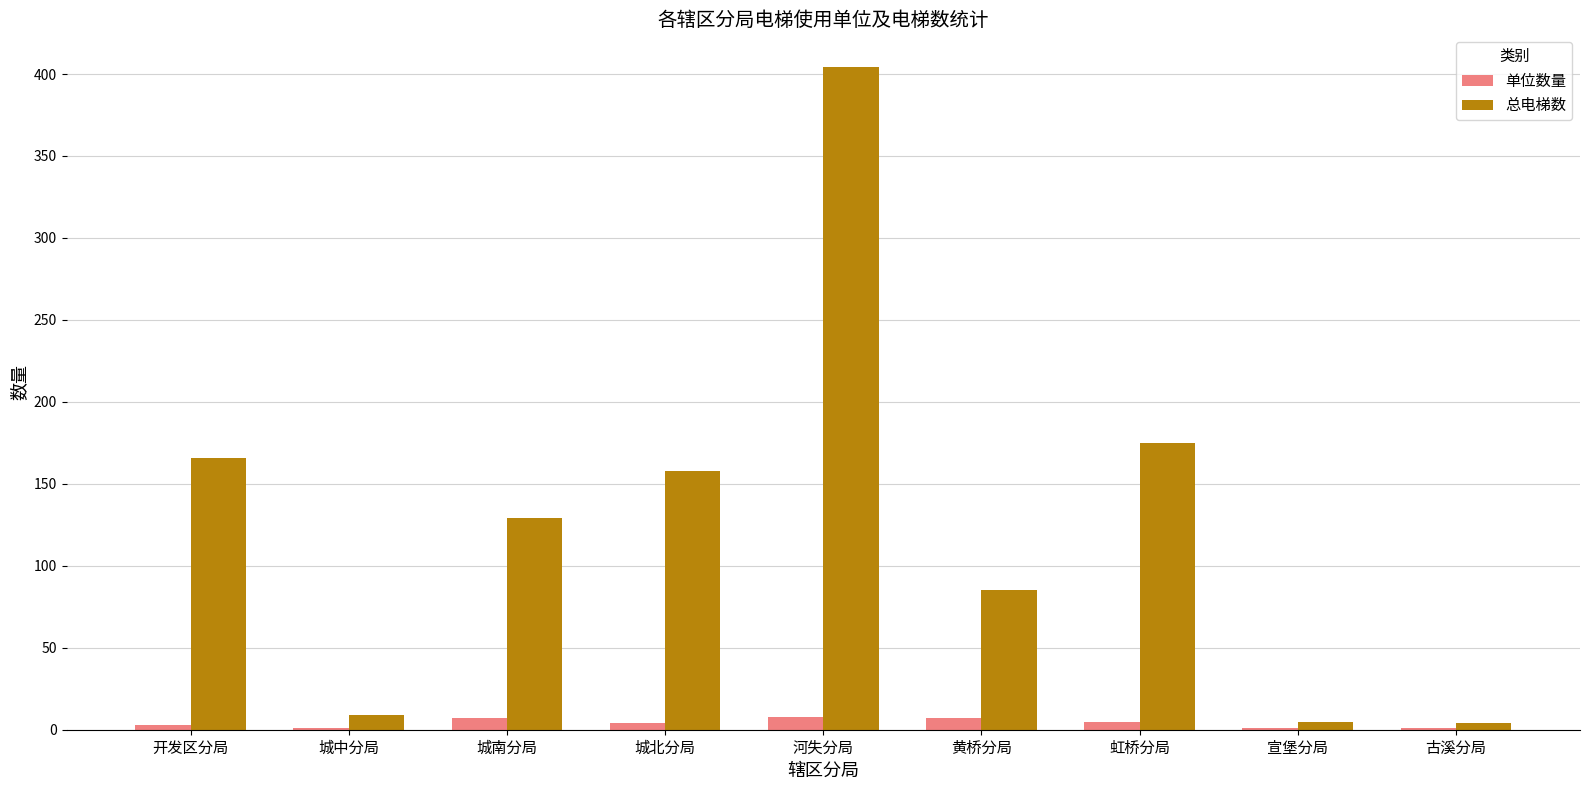

What is the total value across all series at 城北分局?

162